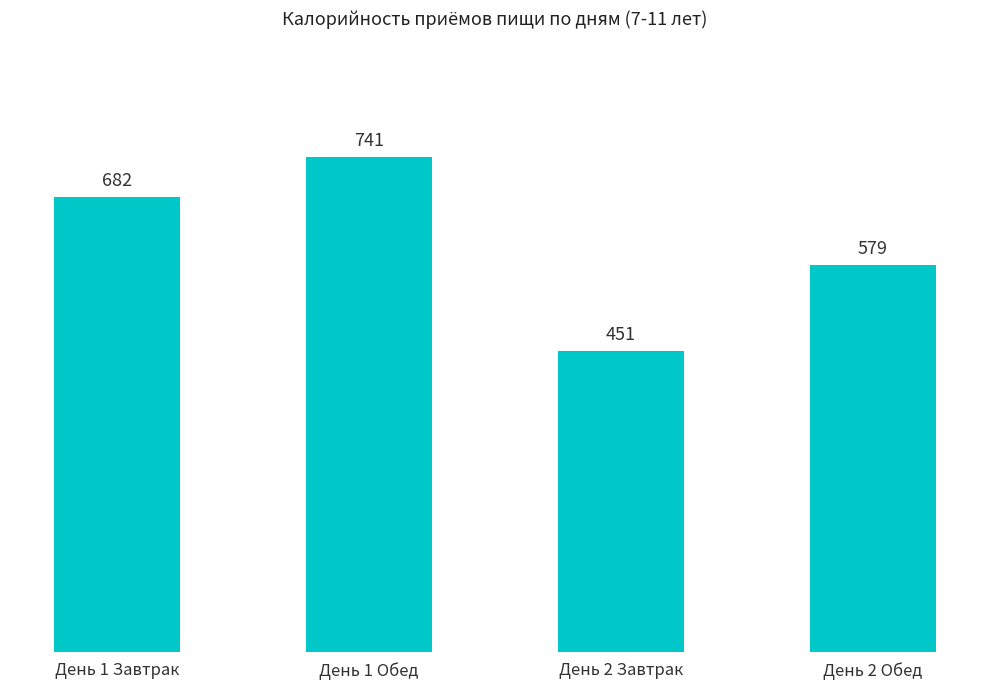

Which label corresponds to the smallest value in the chart?

День 2 Завтрак